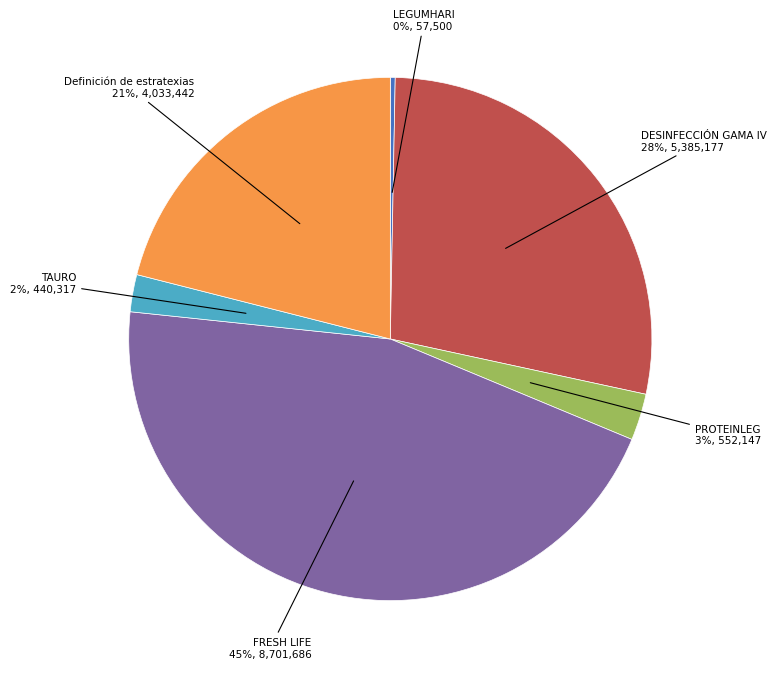

To the nearest percent, what is the average slice percentage?

17%